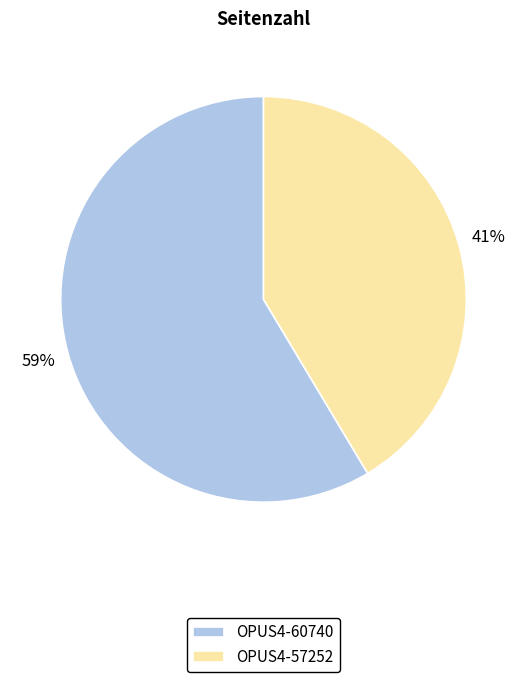

Which has a higher value, OPUS4-60740 or OPUS4-57252?

OPUS4-60740